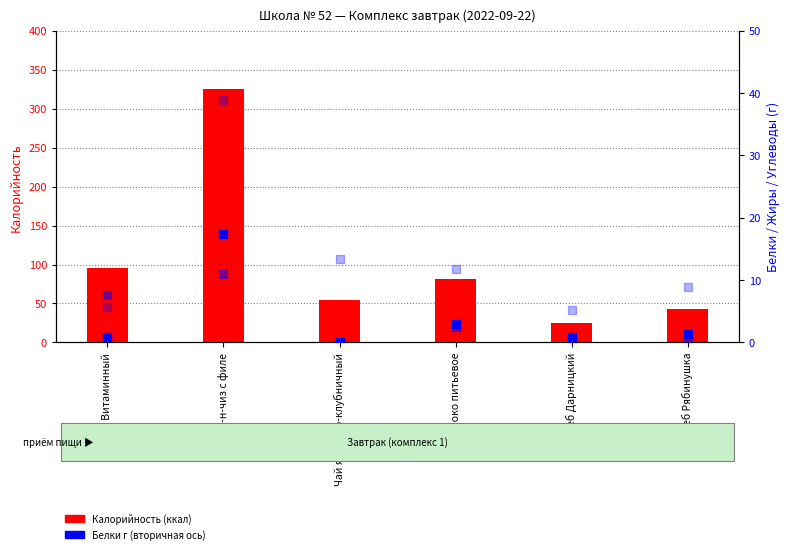

What is the total value across all series at Чай яблочно-клубничный?

68.2